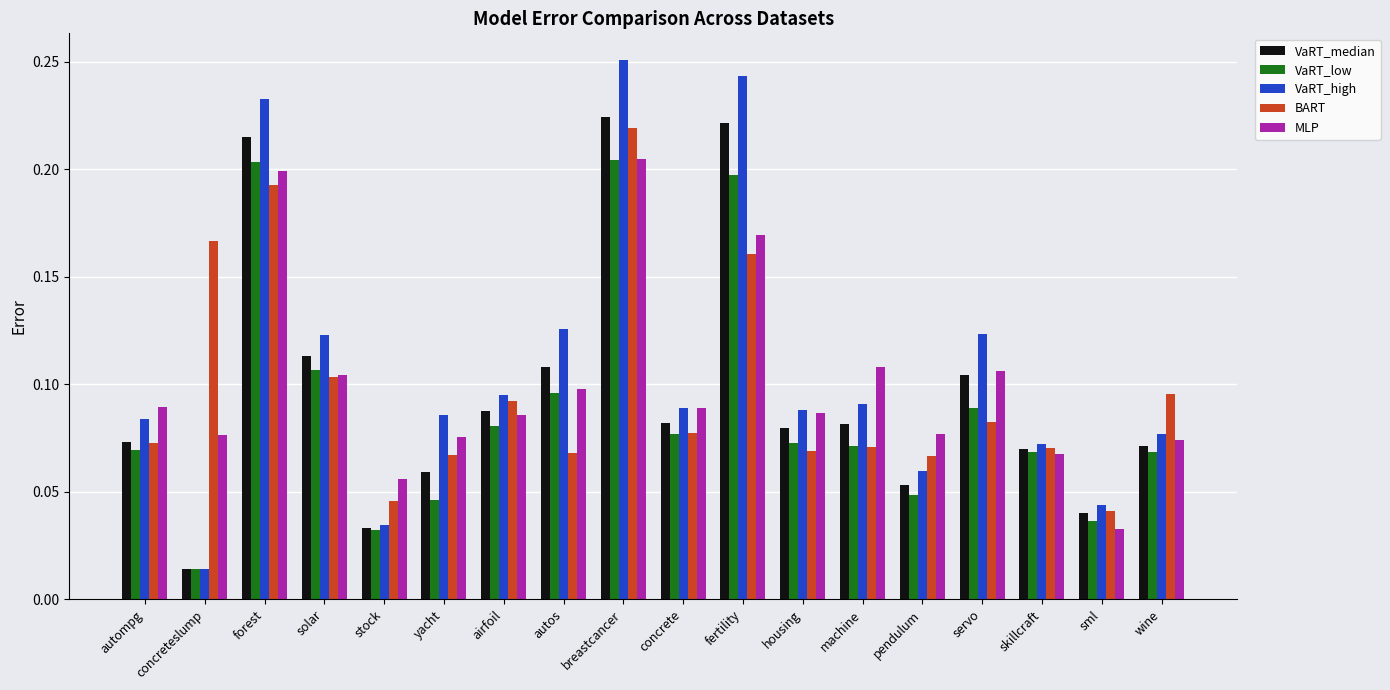

At which category does the chart reach its minimum across all series?

concreteslump